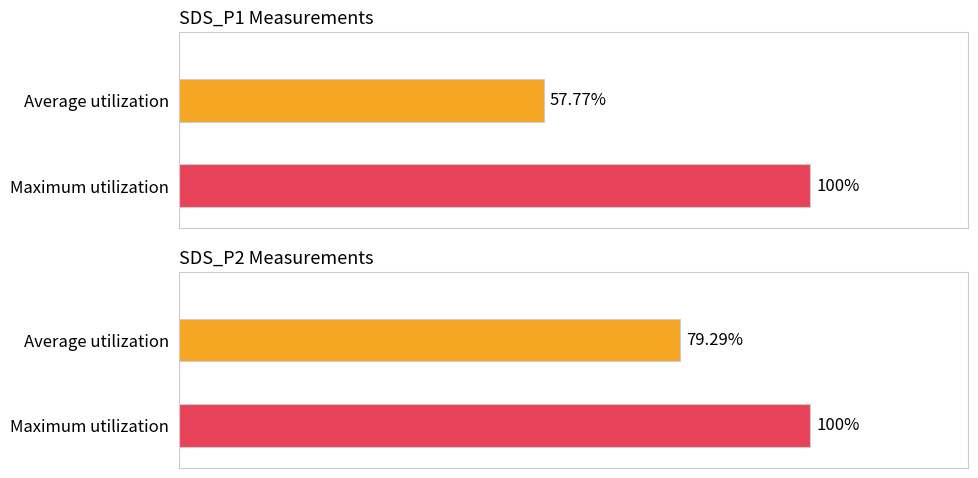

Are the bars horizontal?

Yes